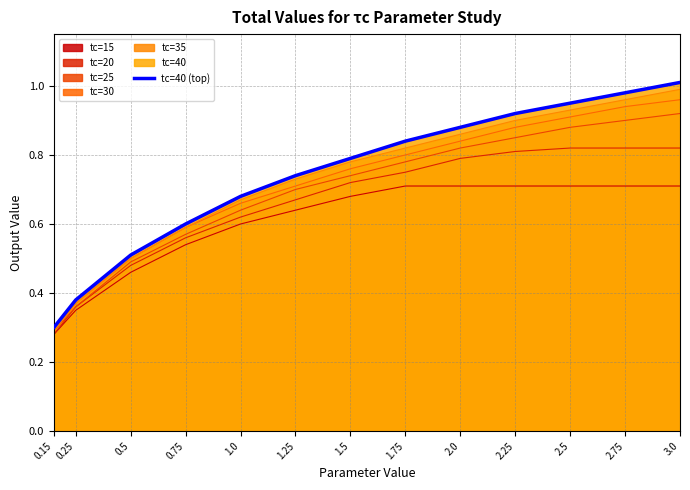

What is the difference between the second highest and minimum values?

0.7